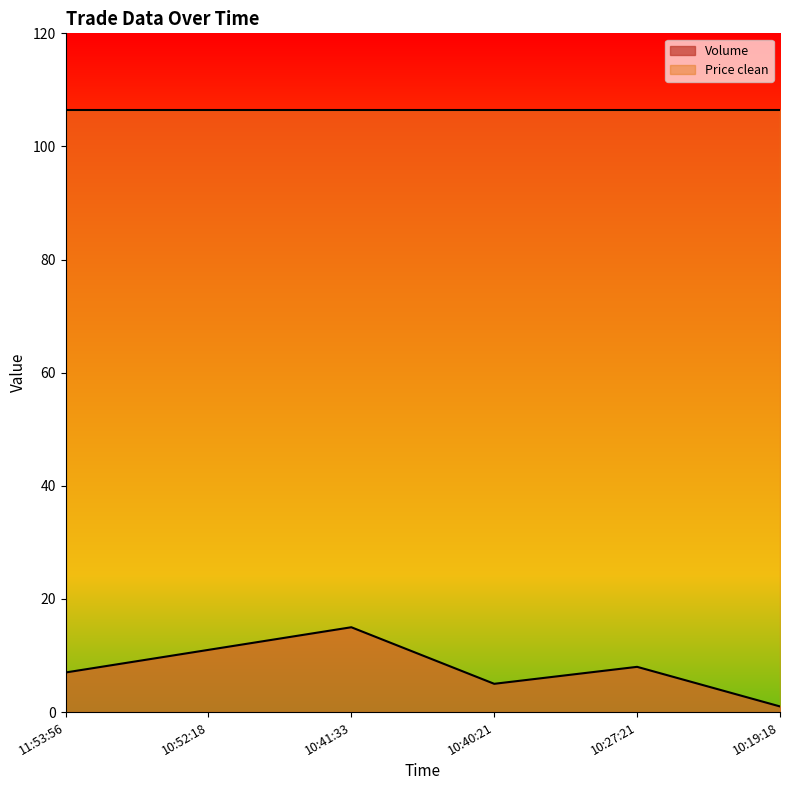

At which label does the data first exceed 8?

10:52:18